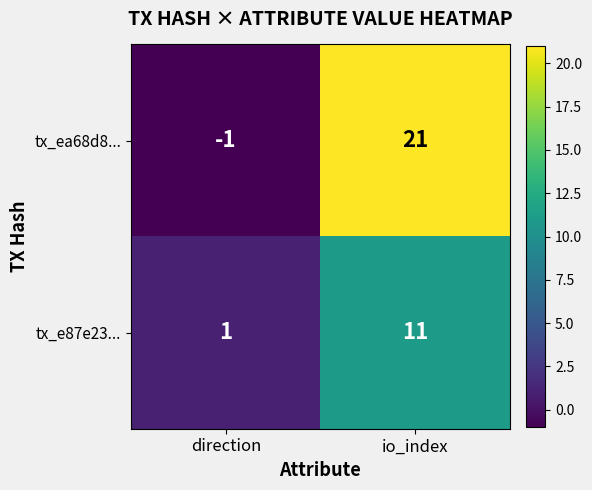

Is the value of tx_e87e23... at direction greater than the value of tx_ea68d8... at io_index?

No